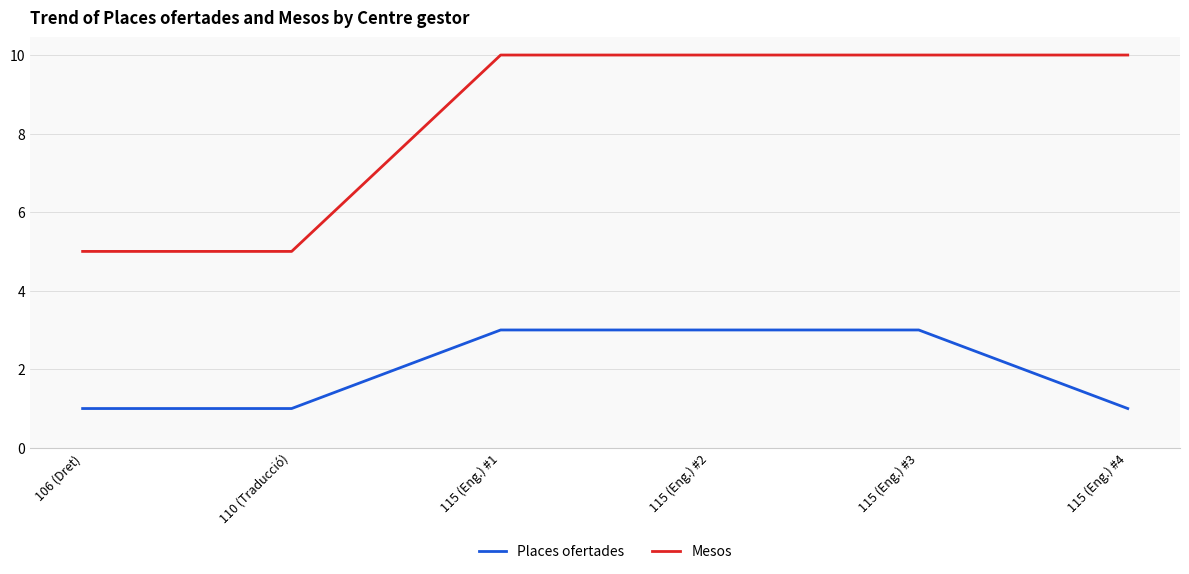

Reading right to left, extract all data points from this chart.

Places ofertades: 1	3	3	3	1	1
Mesos: 10	10	10	10	5	5